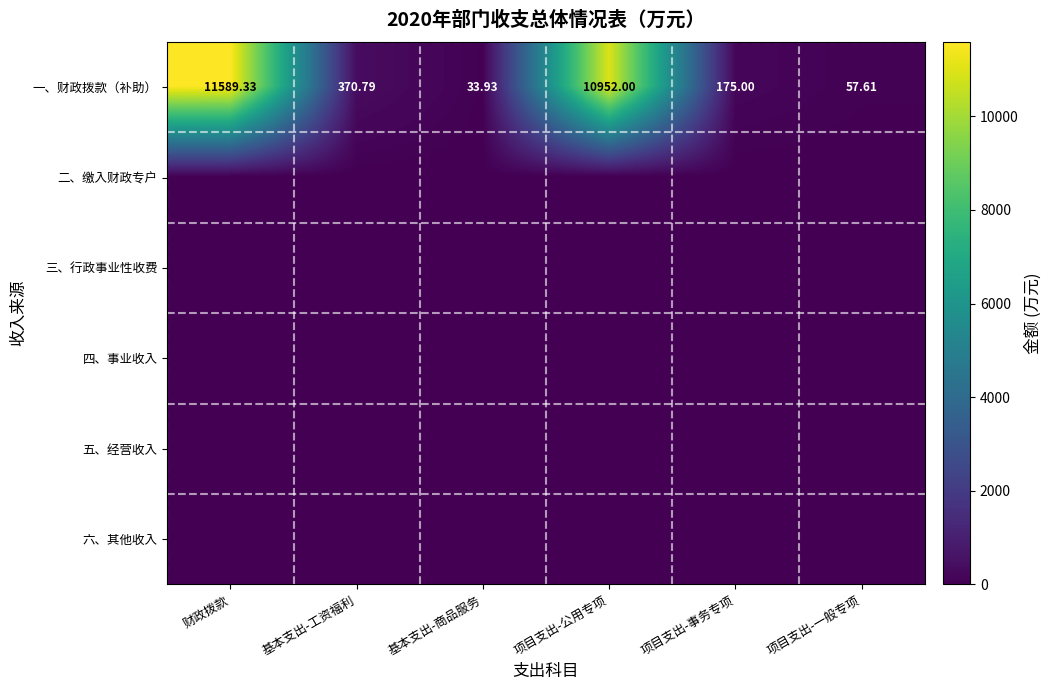

At how many categories does at least one series exceed 2741?

2